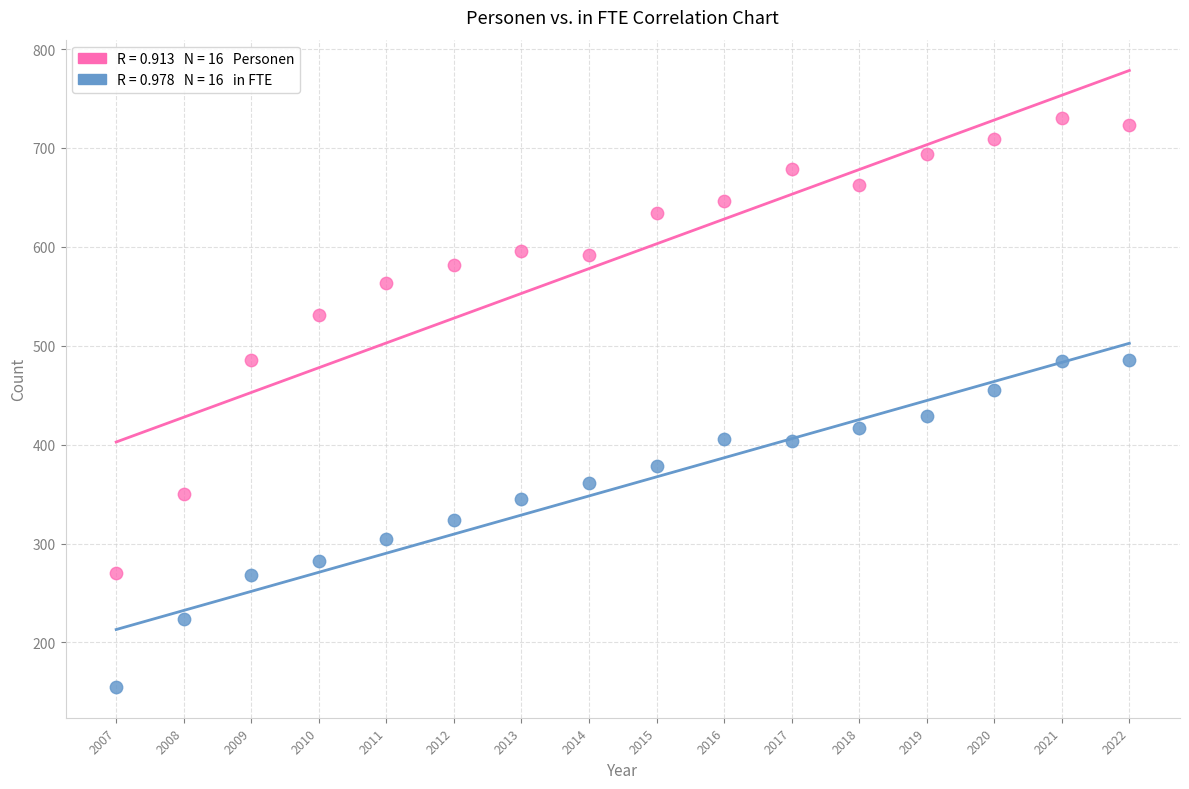

Across all data points, what is the range of X values (max minus min)?

15